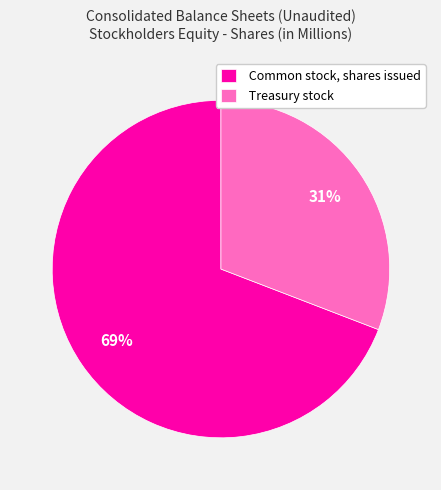

To the nearest percent, what is the combined percentage of Common stock, shares issued and Treasury stock?

100%